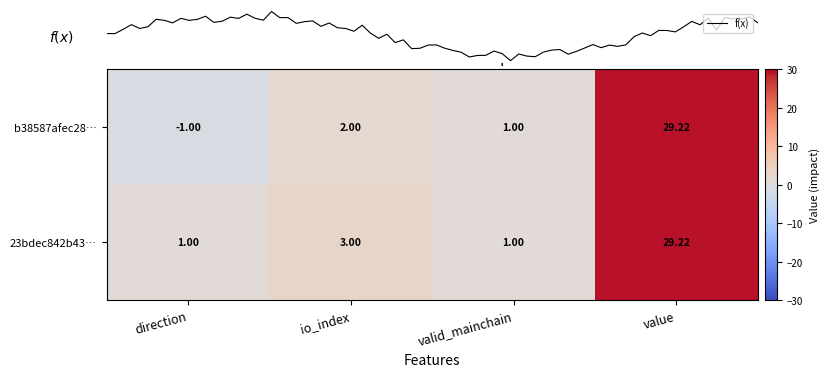

Between io_index and valid_mainchain, which series saw the biggest shift?

23bdec842b439aff31c740562f0aa7f241a8eb9